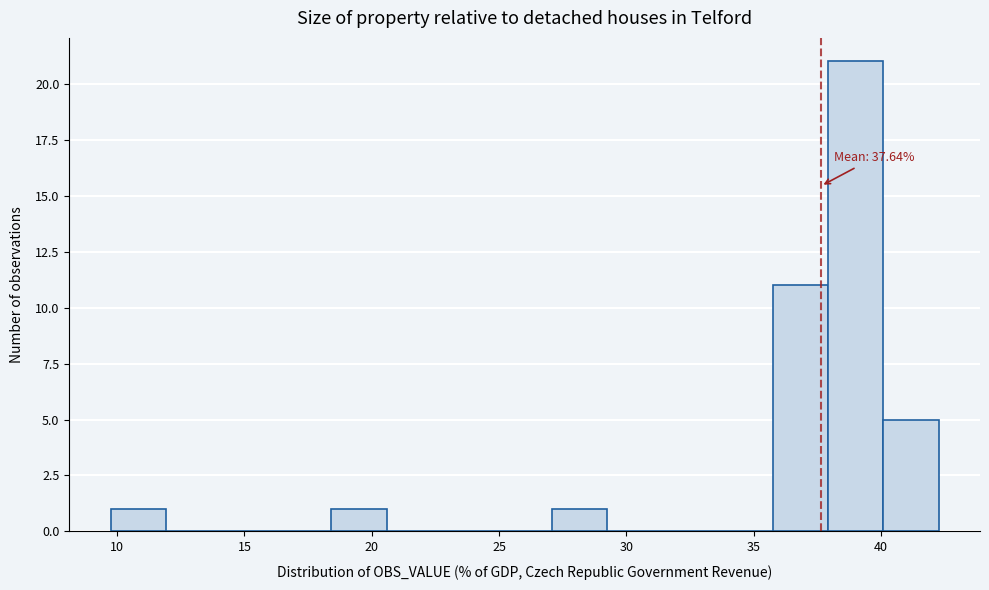

Which range on the x-axis has the tallest bar?

38.0 to 40.0